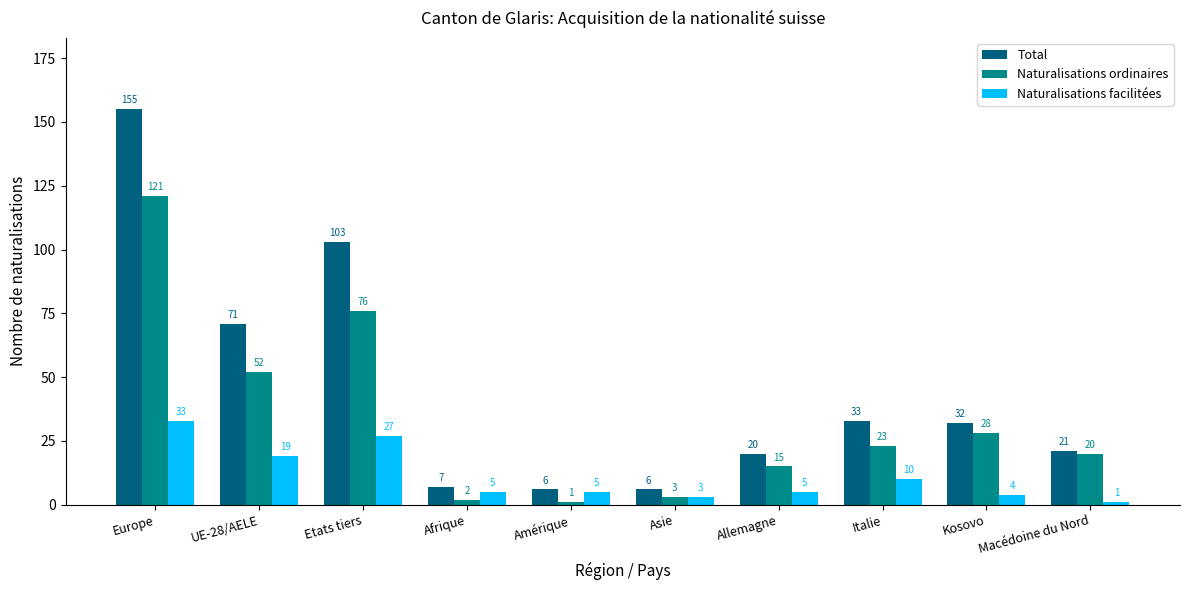

Rank the series by their maximum value, from highest to lowest.

Total, Naturalisations ordinaires, Naturalisations facilitées